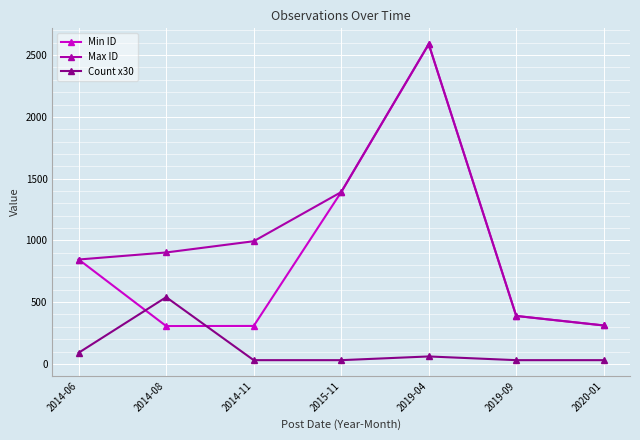

Between which two adjacent categories do Min ID and Count x30 first intersect?

2014-06 and 2014-08